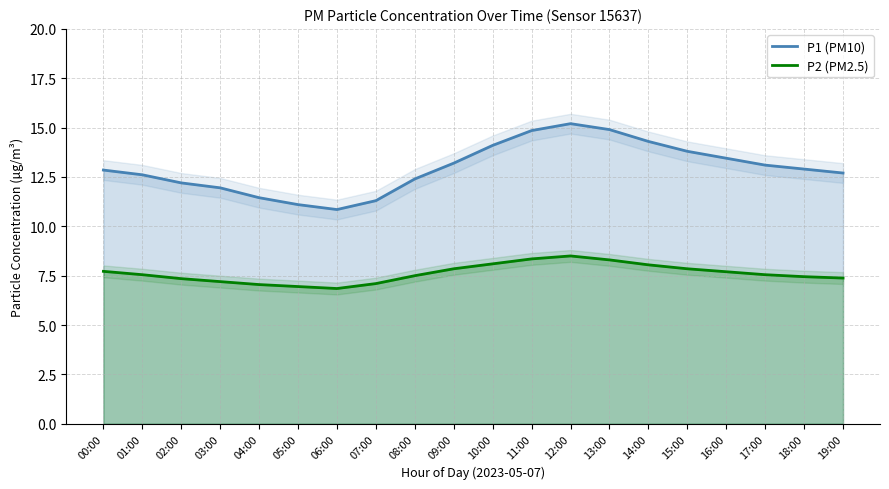

What is the spread (max minus min) of values at 13:00?

6.6